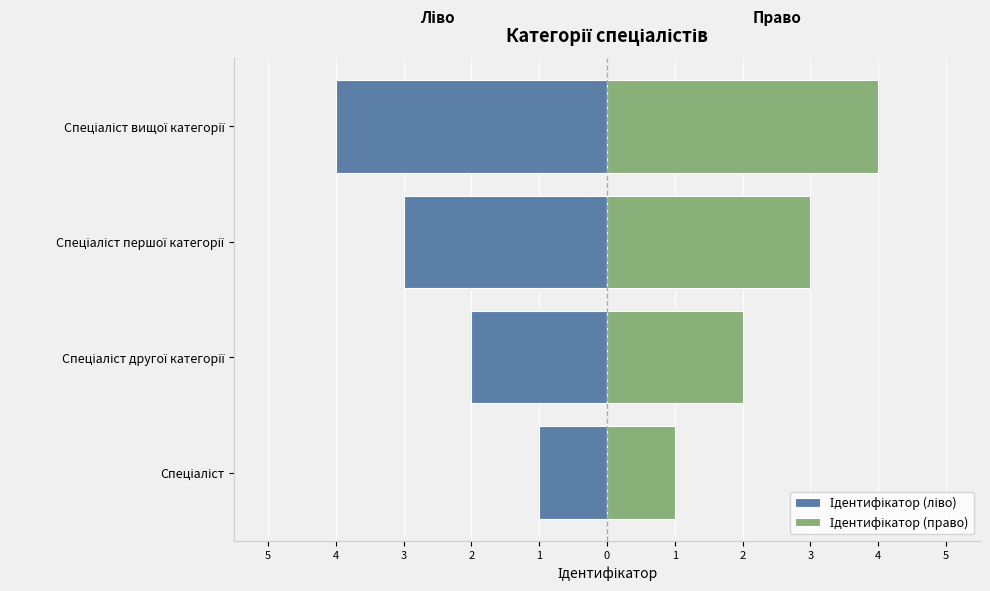

List the series in order of their overall mean, lowest first.

Ідентифікатор (ліво), Ідентифікатор (право)